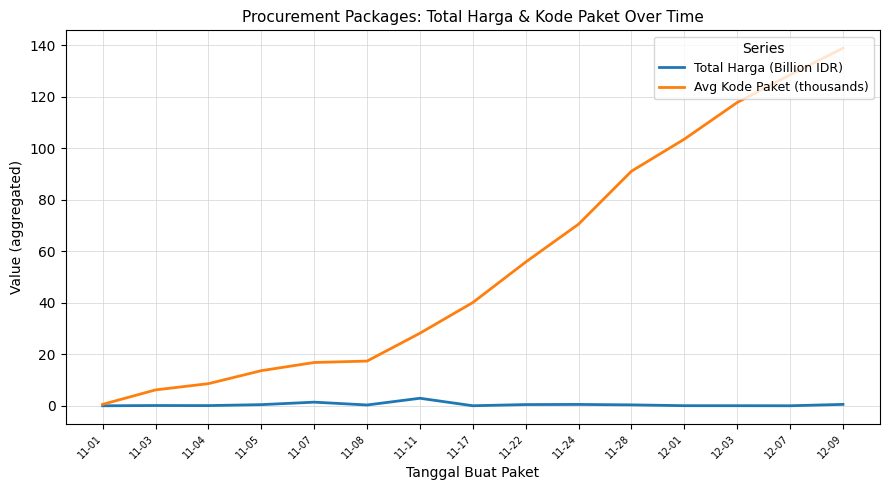

What is the maximum value for Avg Kode Paket (thousands)?

138.8